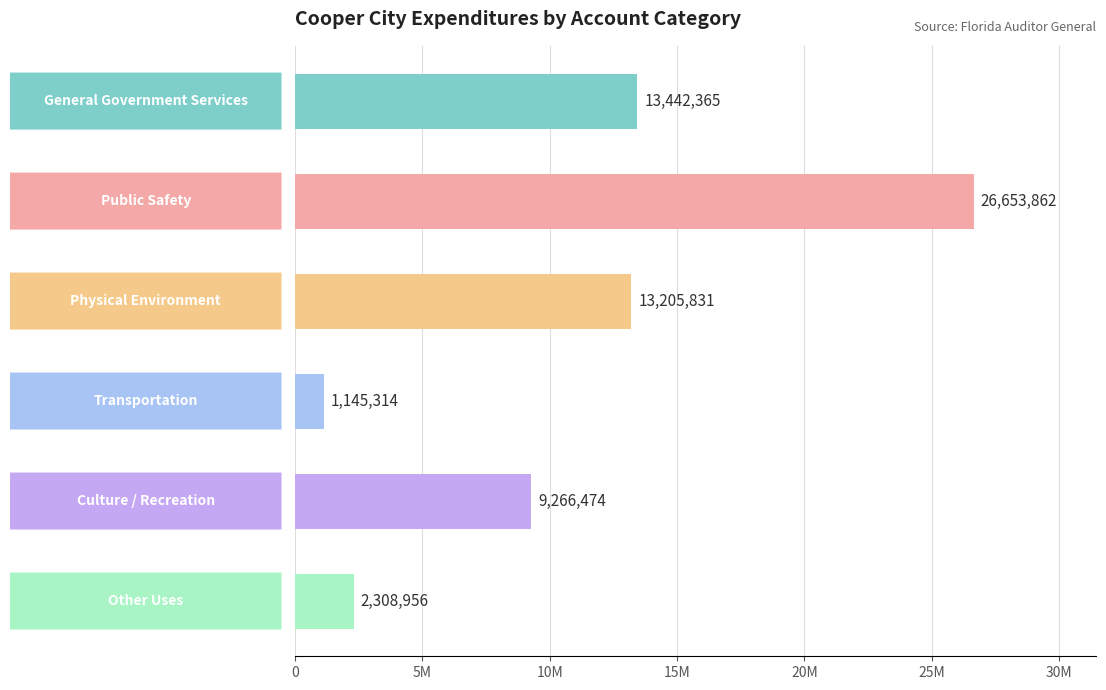

What is the minimum value shown in the chart?

1145314